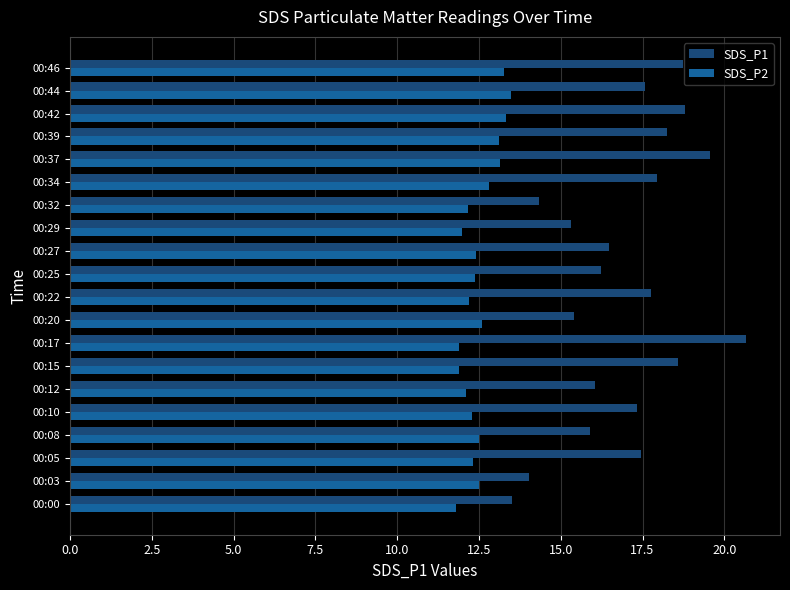

Which series has the largest total across all categories?

SDS_P1